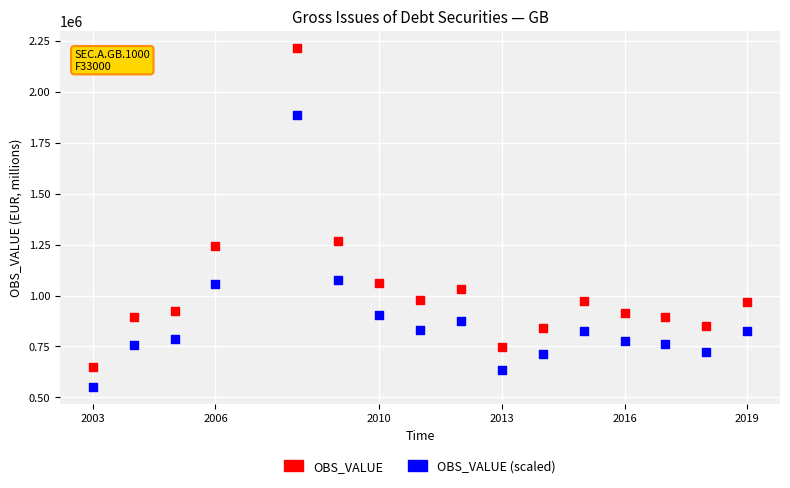

In the OBS_VALUE (scaled) series, what Y value is closest to 1217513?

1076903.7